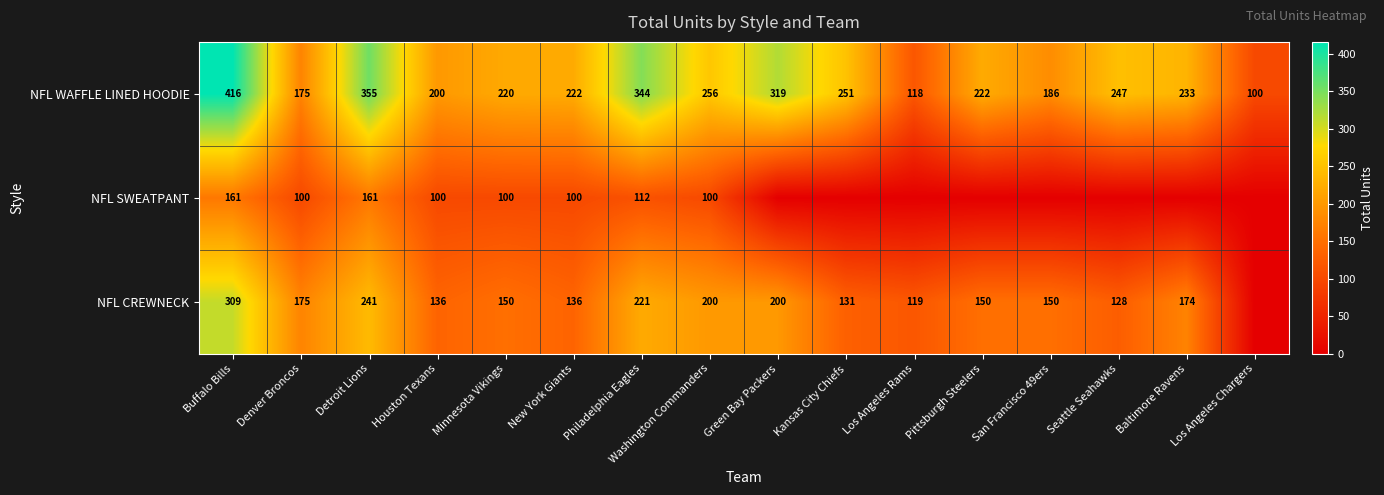

The NFL WAFFLE LINED HOODIE series shows 133 at Los Angeles Chargers. True or false?

False